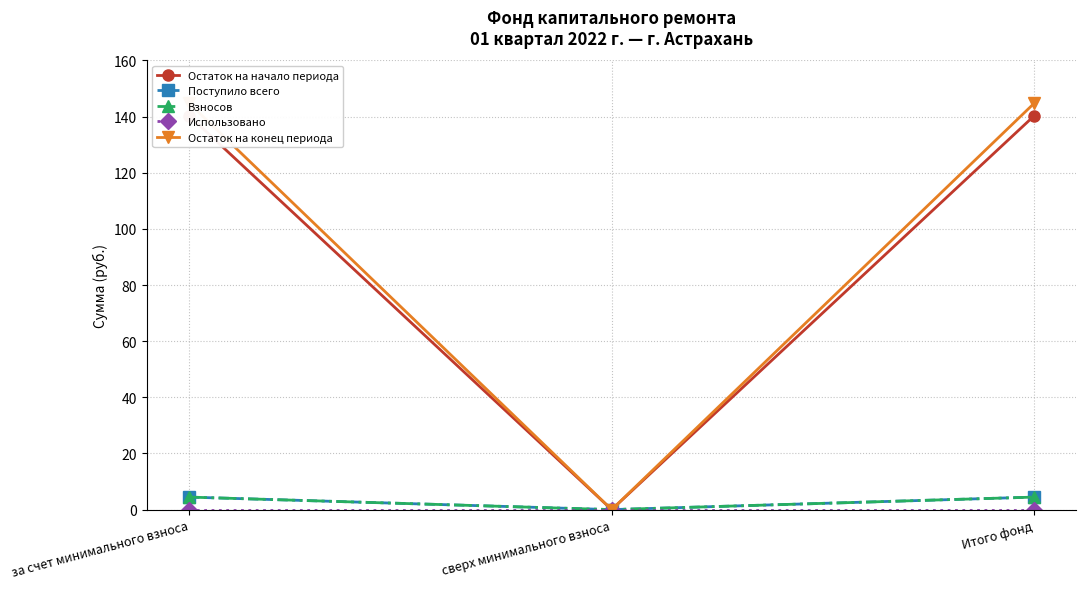

What is the maximum value shown in the chart?

144.8